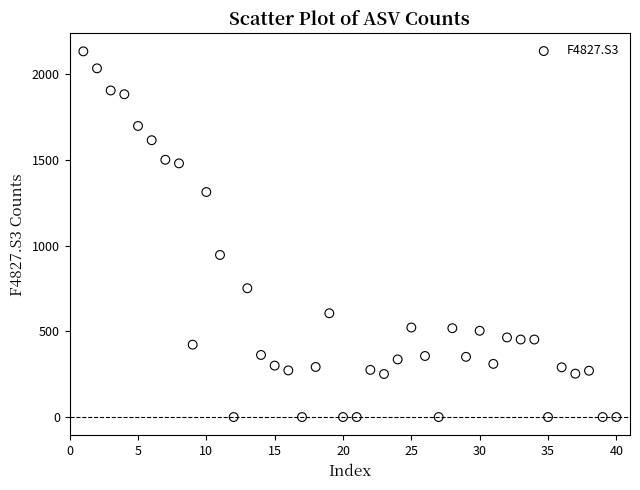

What is the range of Y values (max minus min)?

2132